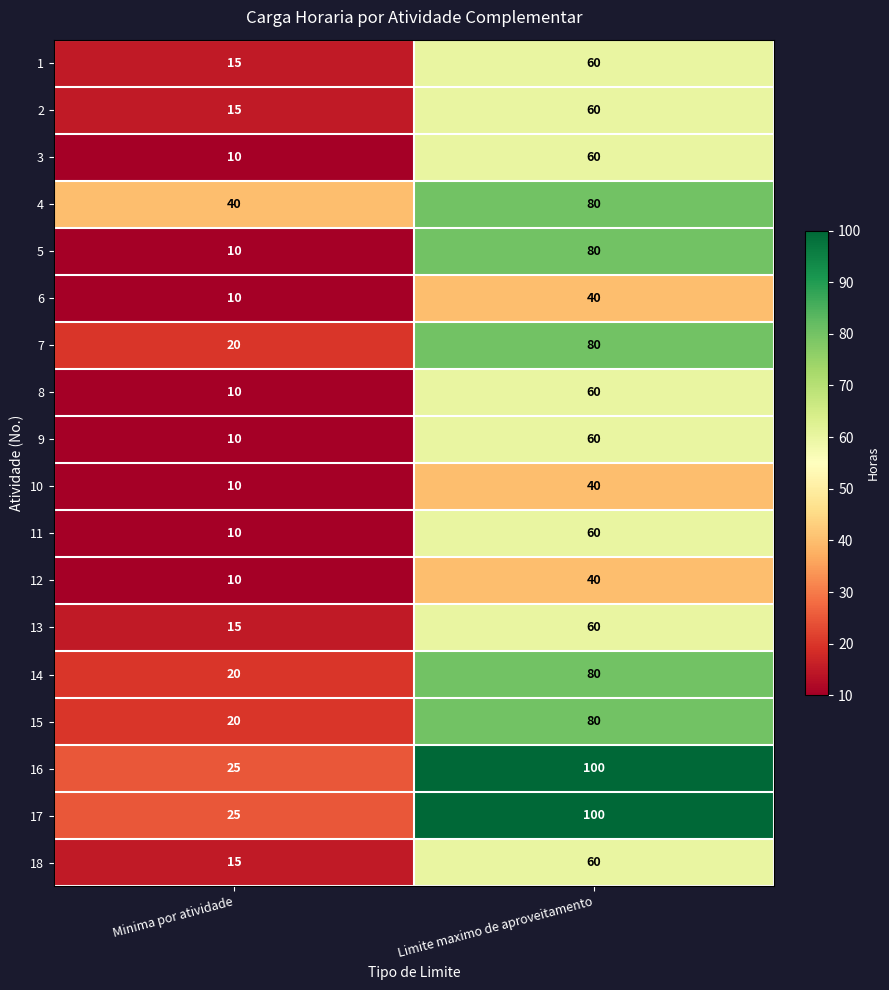

The value of 15 at Minima por atividade is 20. True or false?

True